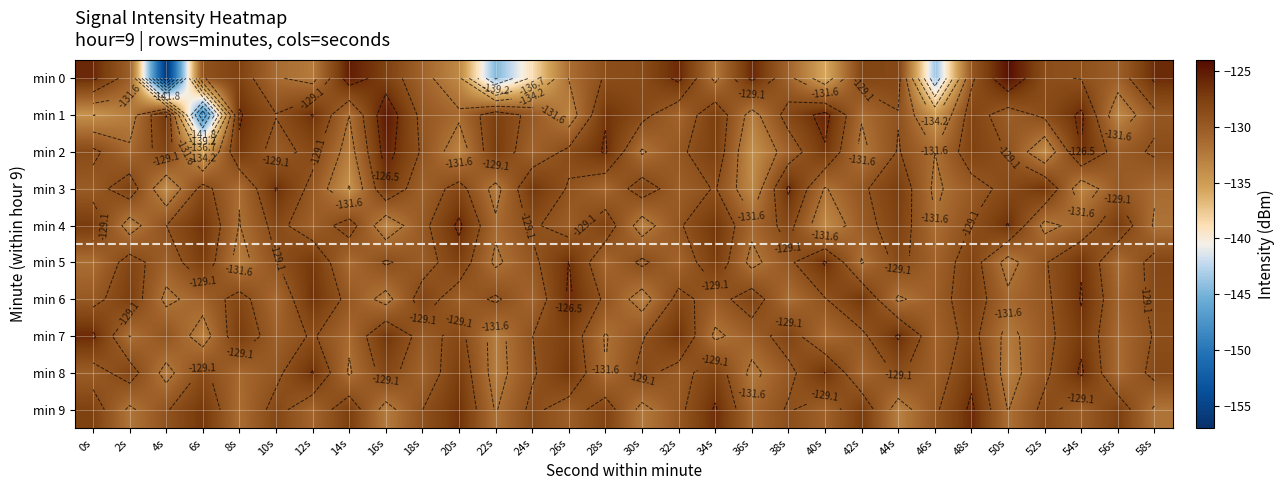

The value of min 1 at 18s is -85.6. True or false?

False